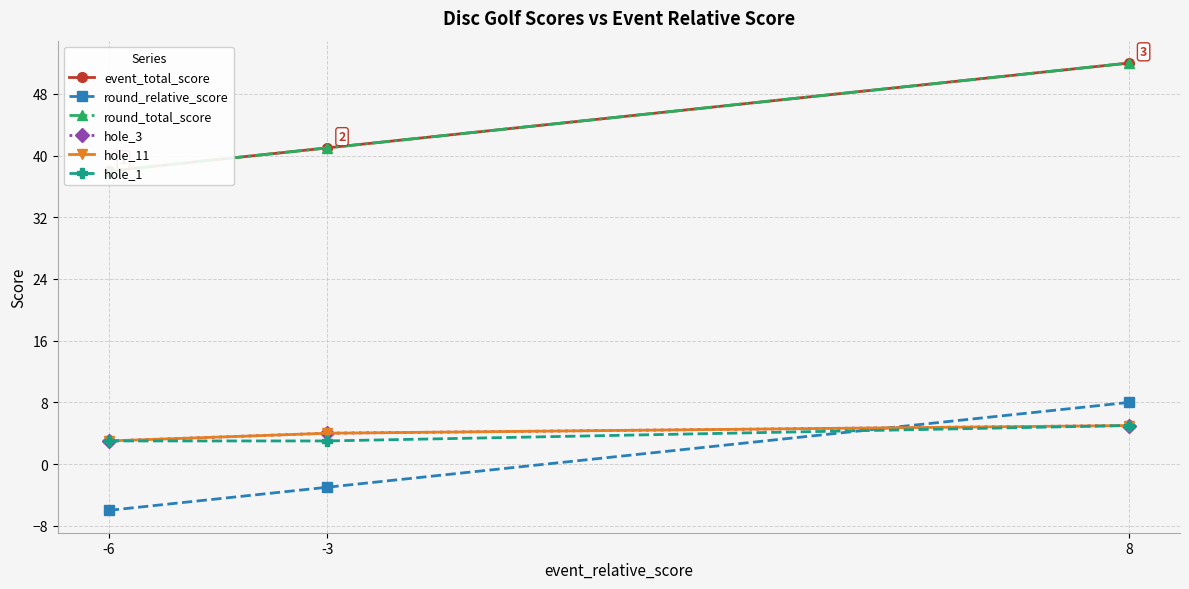

What is the lowest value of the round_relative_score series?

-6